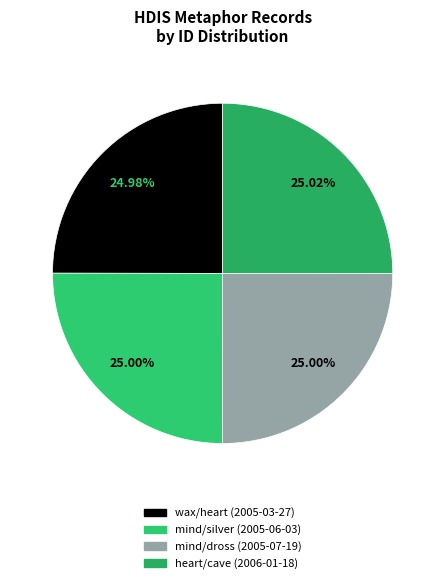

Count the number of slices in the pie.

4